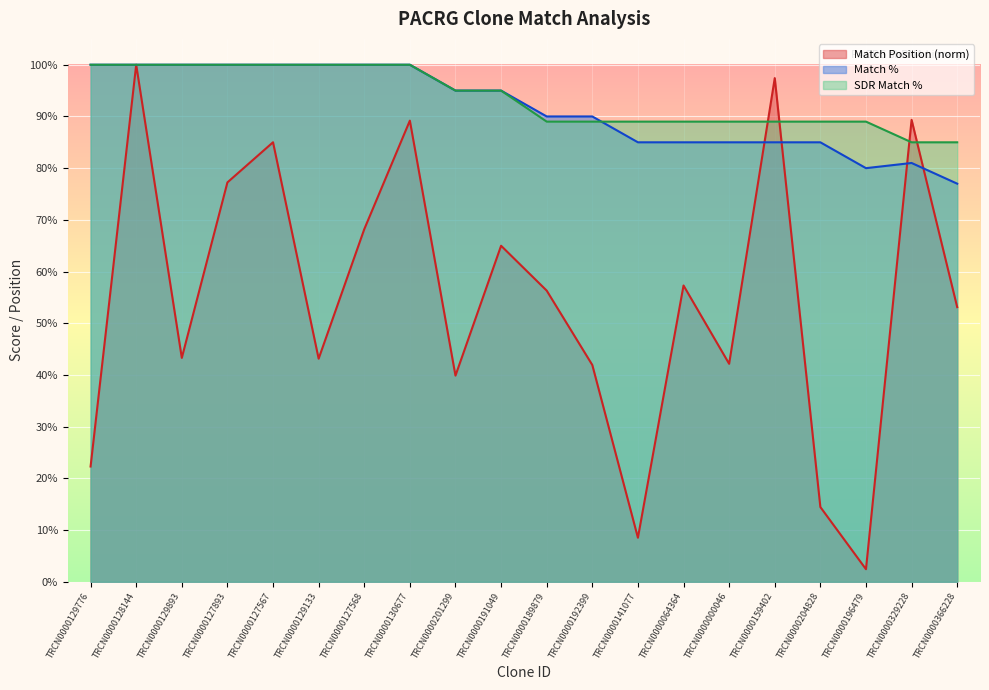

What position from the right is TRCN0000129133?

15